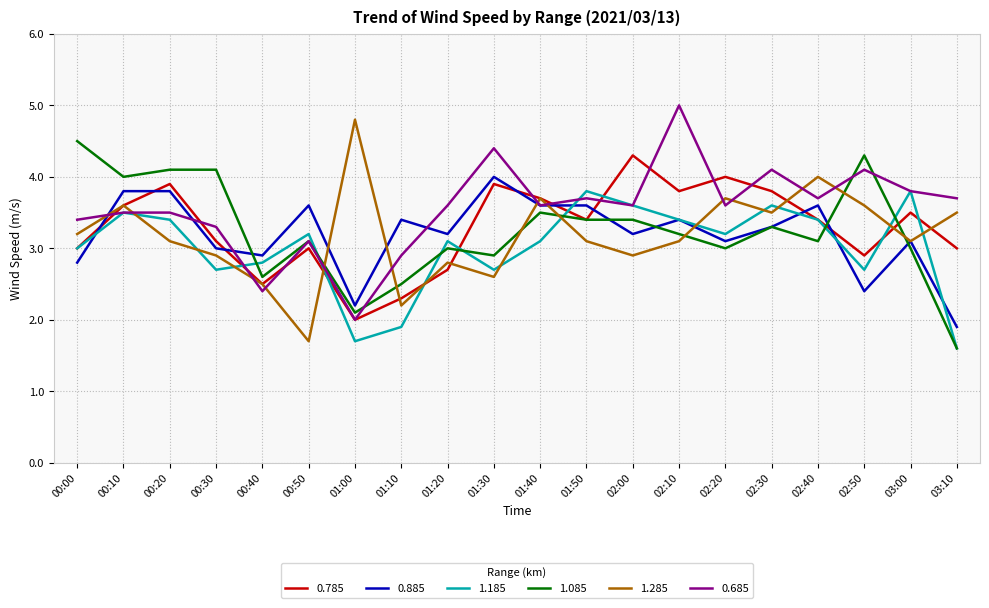

Is it true that 1.285 equals 3.1 at 01:50?

True